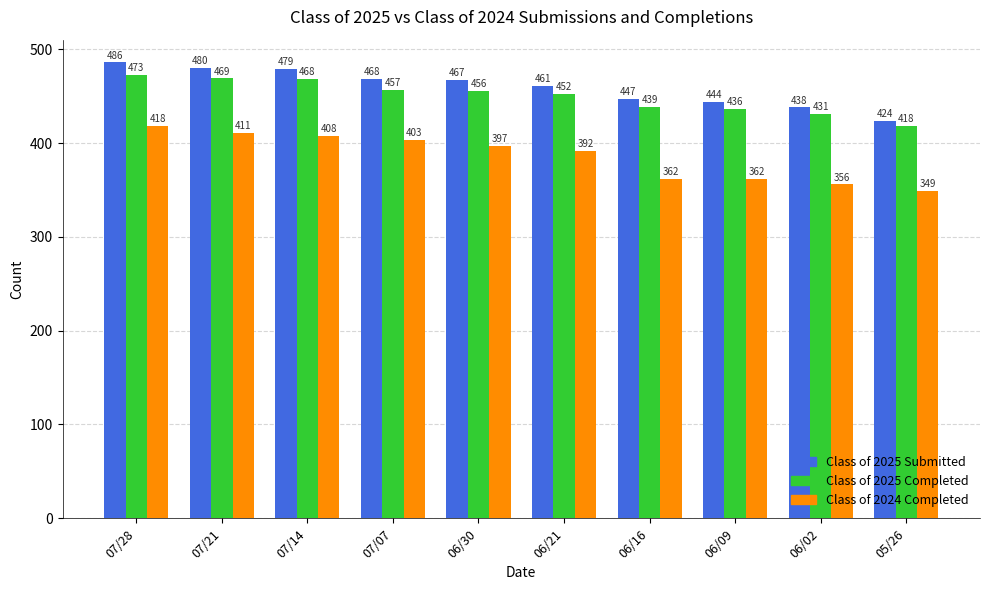

What are all the series names shown in the legend?

Class of 2025 Submitted, Class of 2025 Completed, Class of 2024 Completed